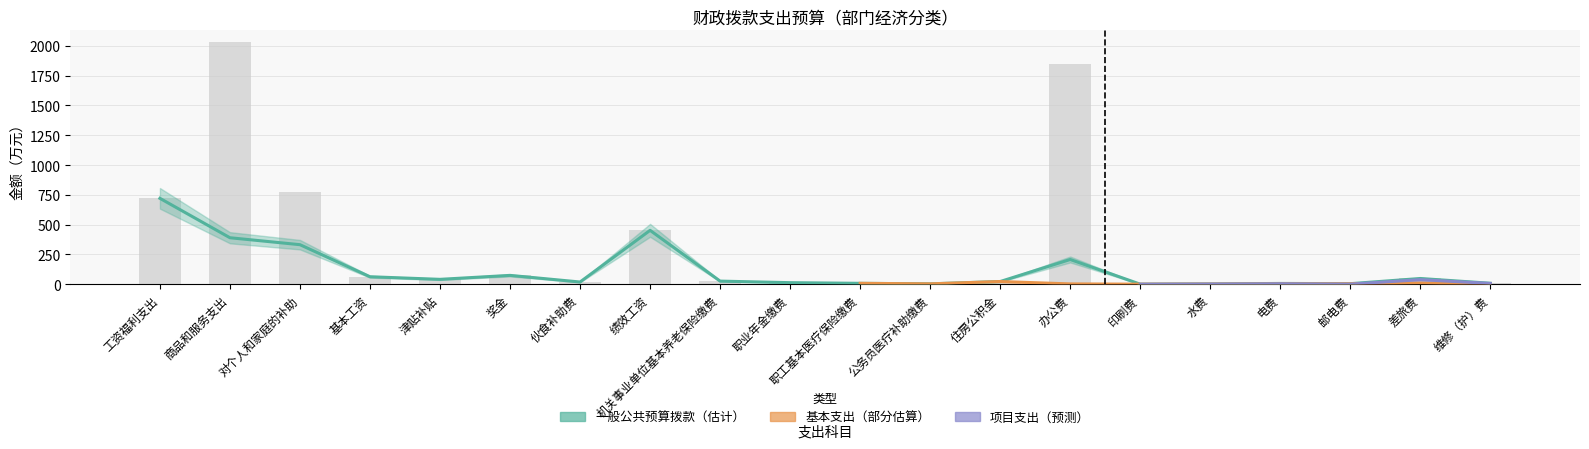

How many values in 基本支出（部分估算） are above zero?

10